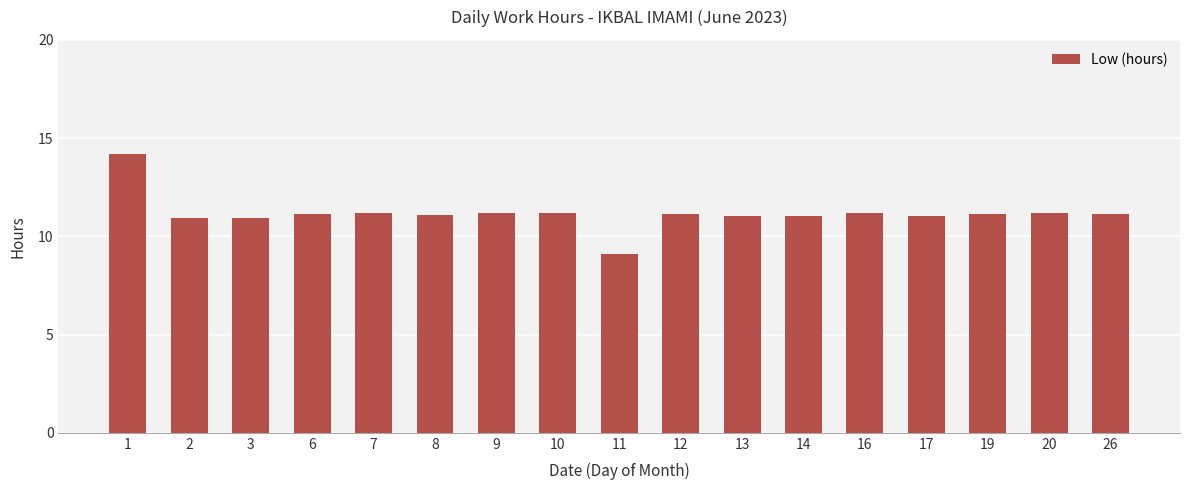

True or false: the data shows 11.2 at 20.

True